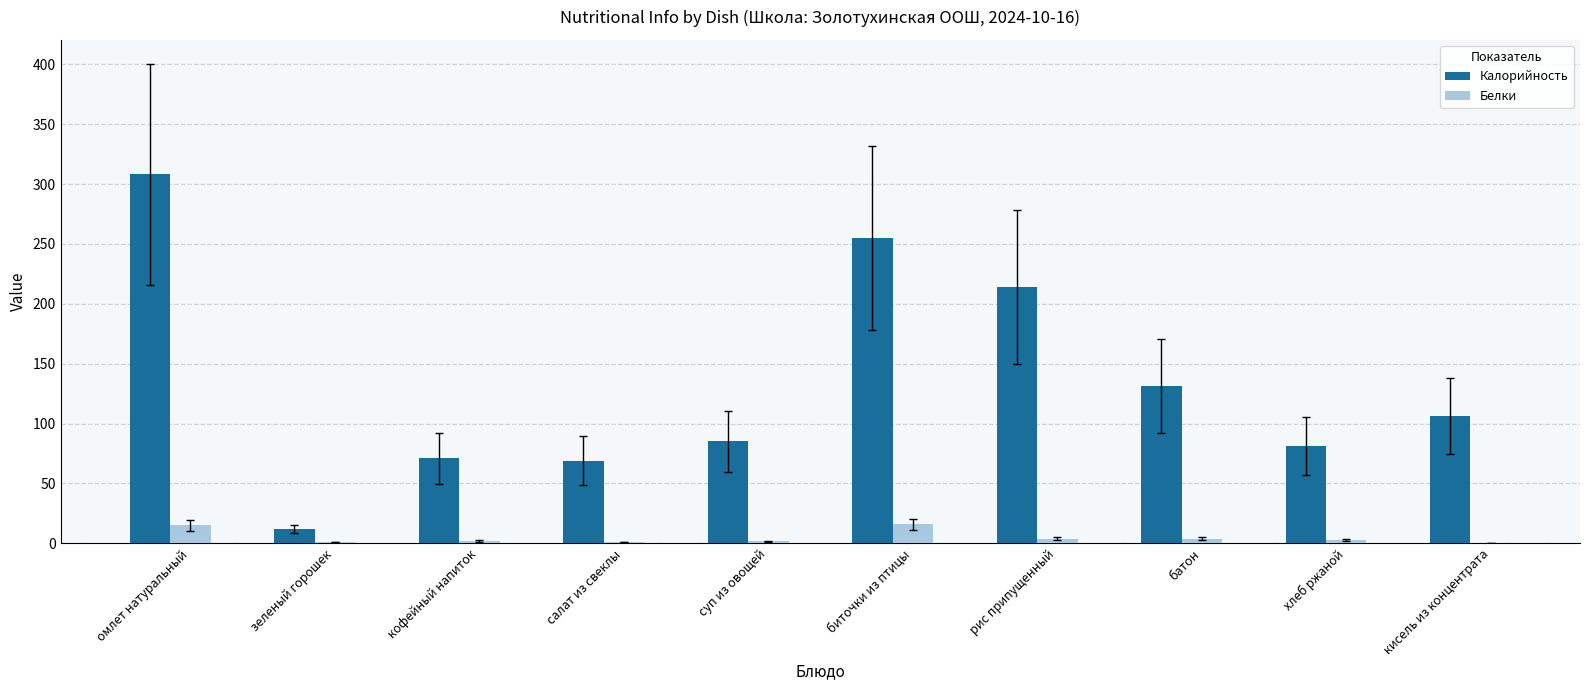

How many groups of bars are there?

10